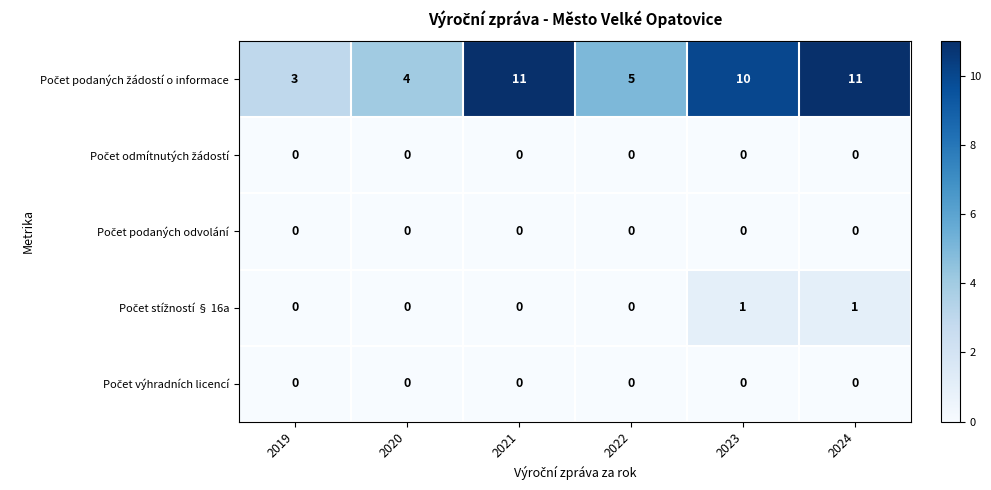

What is the greatest value displayed?

11